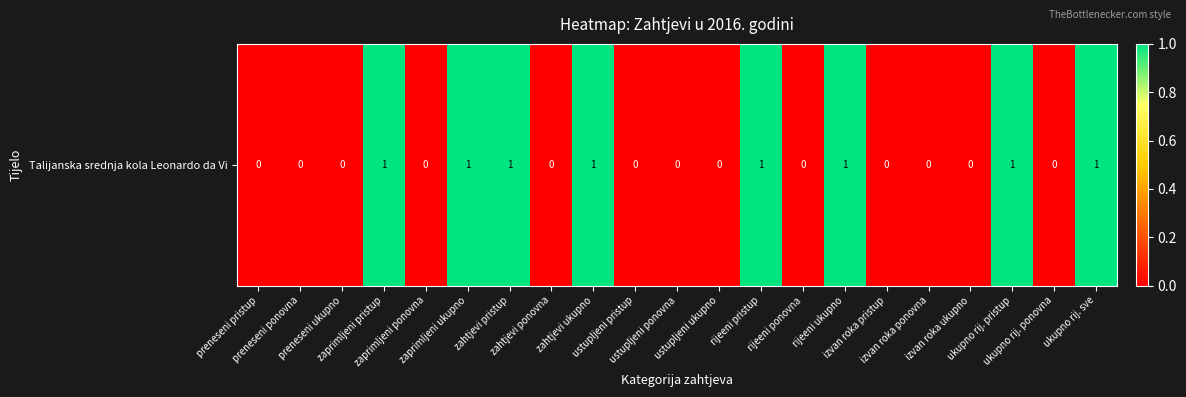

Which category has the lowest value across all series?

preneseni pristup